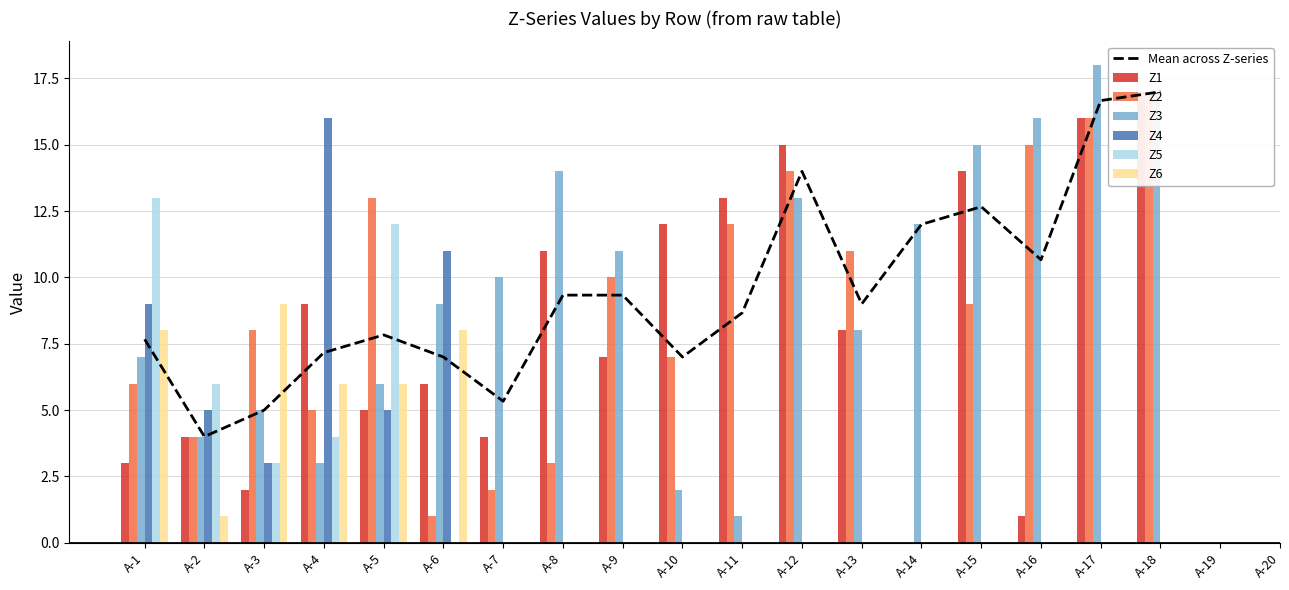

Reading left to right, extract all data points from this chart.

Z1: 3	4	2	9	5	6	4	11	7	12	13	15	8	0	14	1	16	17	0	0
Z2: 6	4	8	5	13	1	2	3	10	7	12	14	11	0	9	15	16	17	0	0
Z3: 7	4	5	3	6	9	10	14	11	2	1	13	8	12	15	16	18	17	0	0
Z4: 9	5	3	16	5	11	0	0	0	0	0	0	0	0	0	0	0	0	0	0
Z5: 13	6	3	4	12	0	0	0	0	0	0	0	0	0	0	0	0	0	0	0
Z6: 8	1	9	6	6	8	0	0	0	0	0	0	0	0	0	0	0	0	0	0